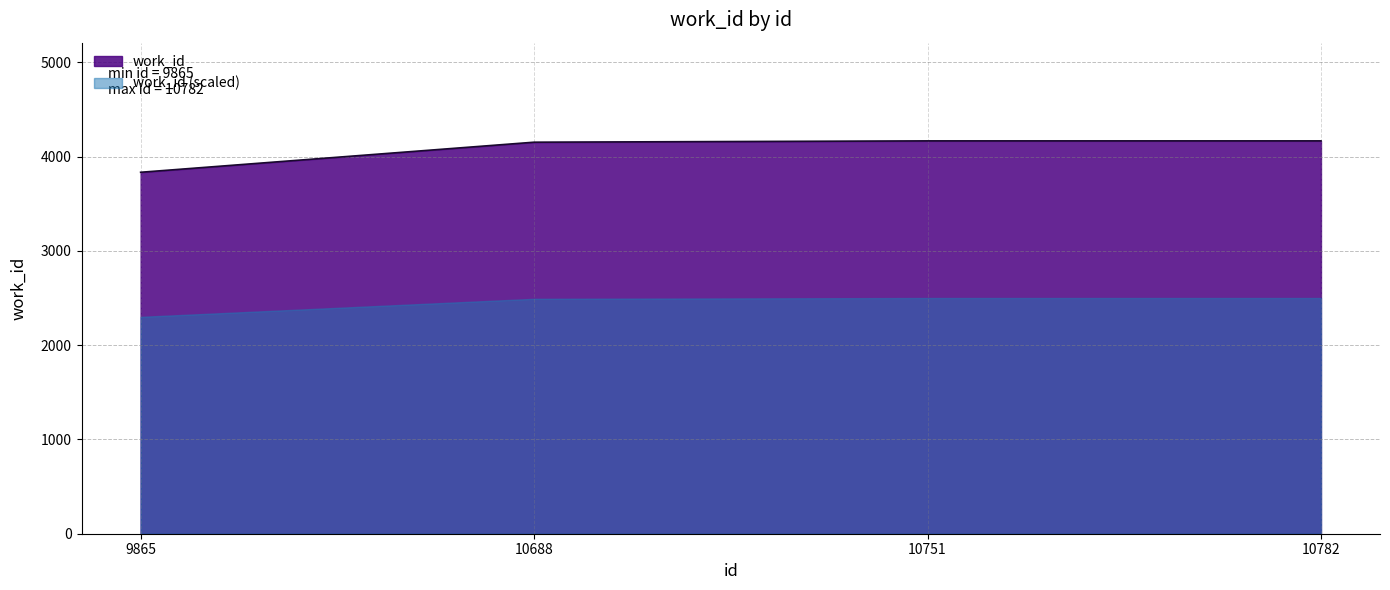

List the labels in order of value, smallest first.

9865, 10688, 10751, 10782